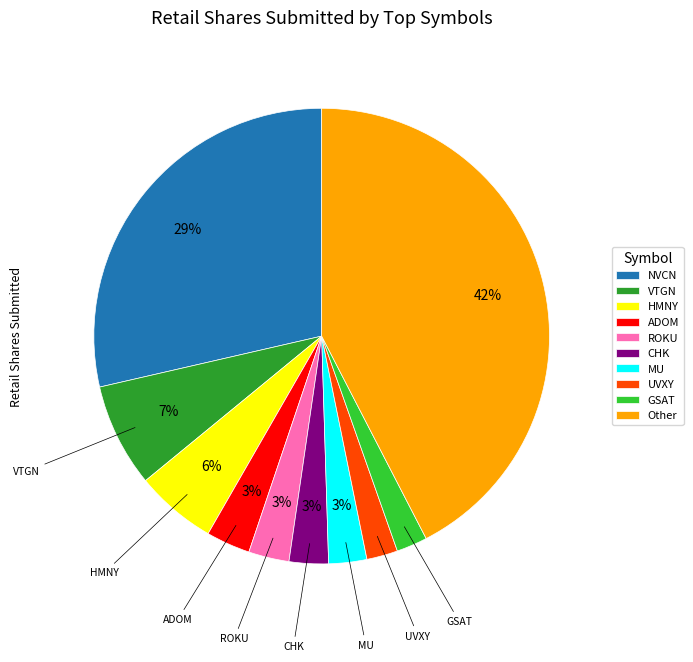

Is the sum of ADOM and NVCN greater than half?

No